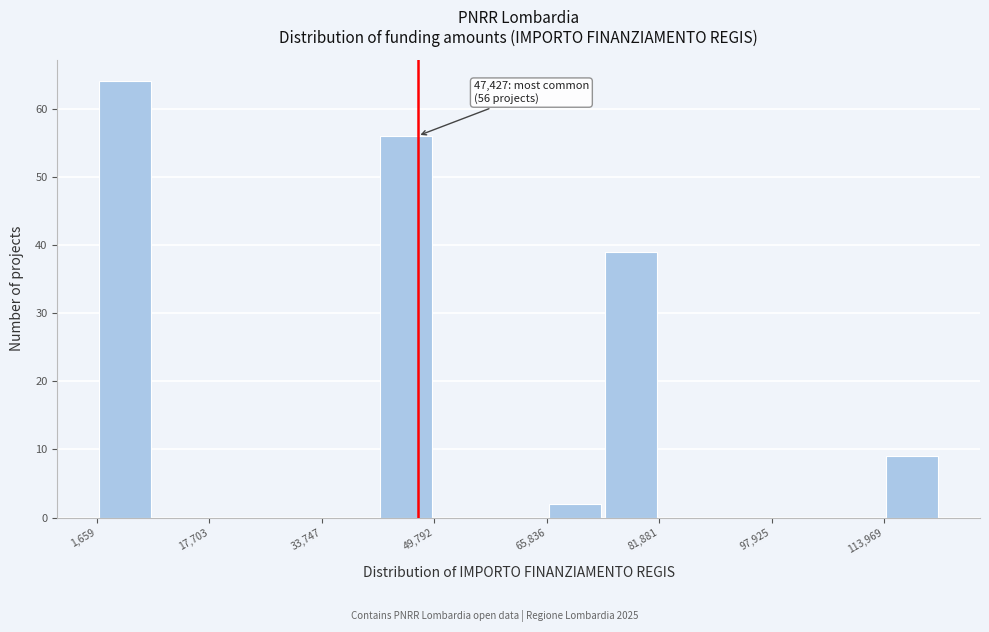

Which range on the x-axis has the tallest bar?

2000 to 10000